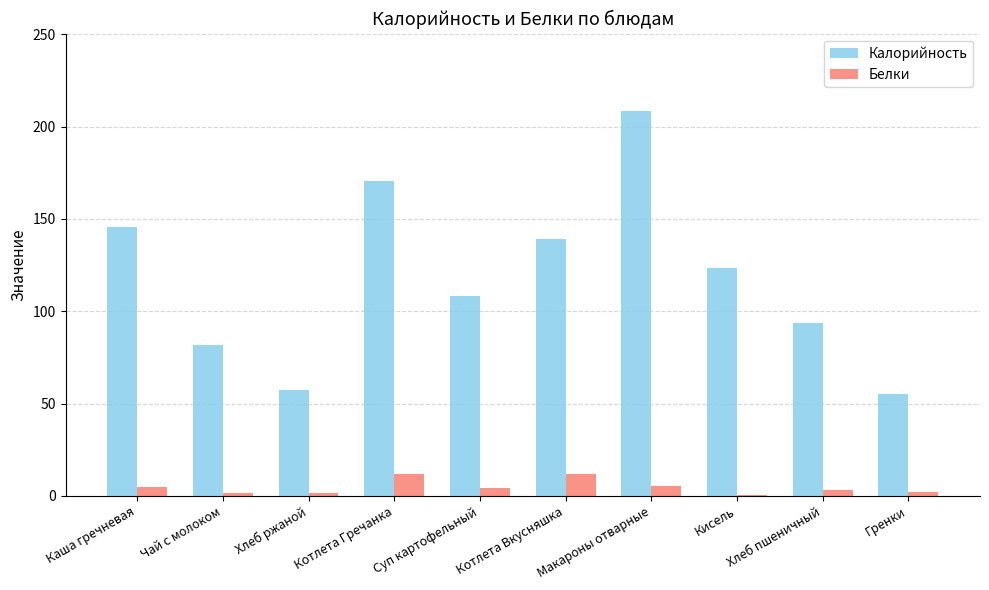

Between Каша гречневая and Хлеб пшеничный, which series saw the biggest shift?

Калорийность